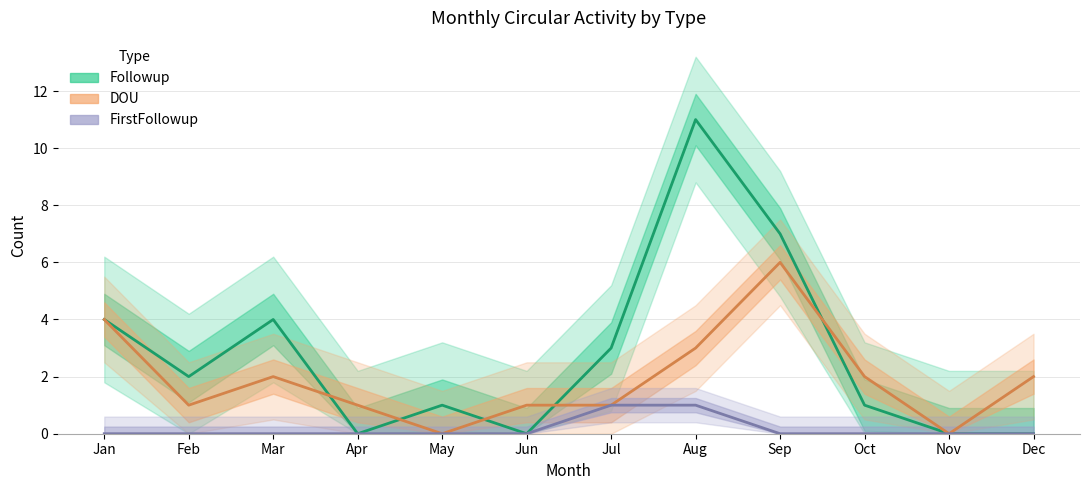

How many positive values does the DOU series have?

10